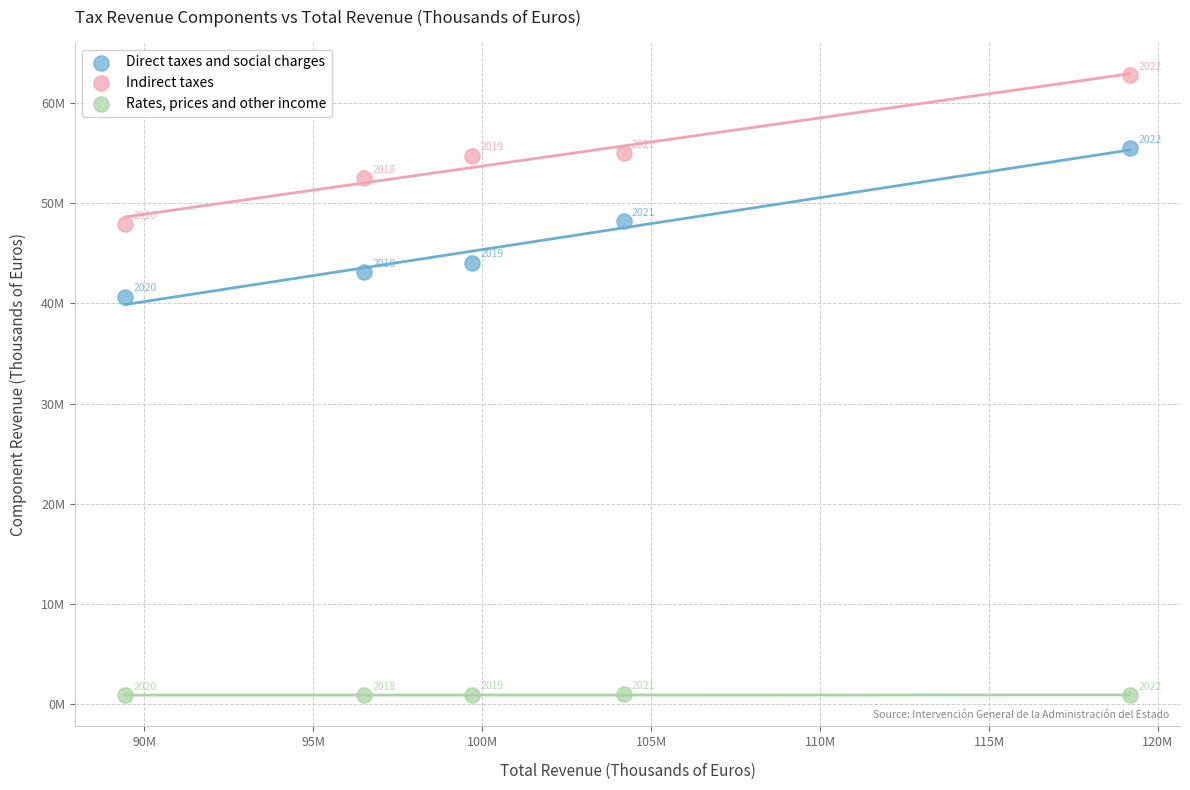

Which series has the largest Y range (max minus min)?

Indirect taxes